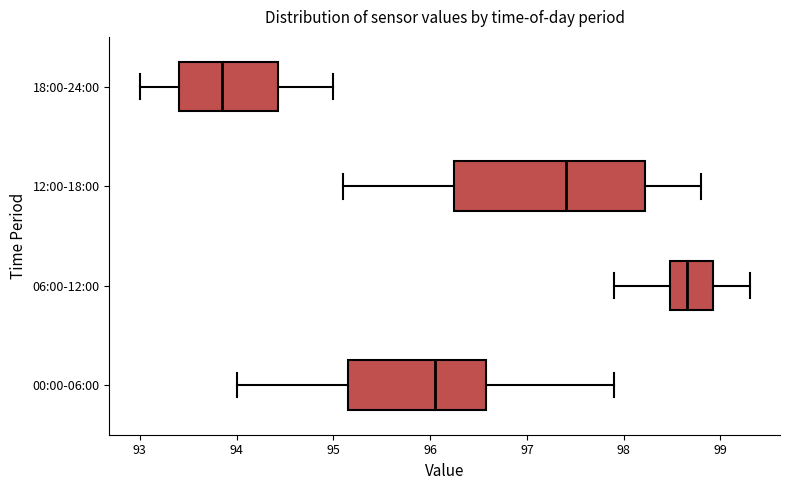

Reading bottom to top, read every box against the x-axis: the position of its median line, the range the box covers, and the ends of its whiskers. The values are not printed on the chart, so give them approximately, as read against the axis.

00:00-06:00: median 96.1, box 95.2 to 96.6, whiskers 94.0 to 97.9
06:00-12:00: median 98.7, box 98.5 to 98.9, whiskers 97.9 to 99.3
12:00-18:00: median 97.4, box 96.3 to 98.2, whiskers 95.1 to 98.8
18:00-24:00: median 93.9, box 93.4 to 94.4, whiskers 93.0 to 95.0